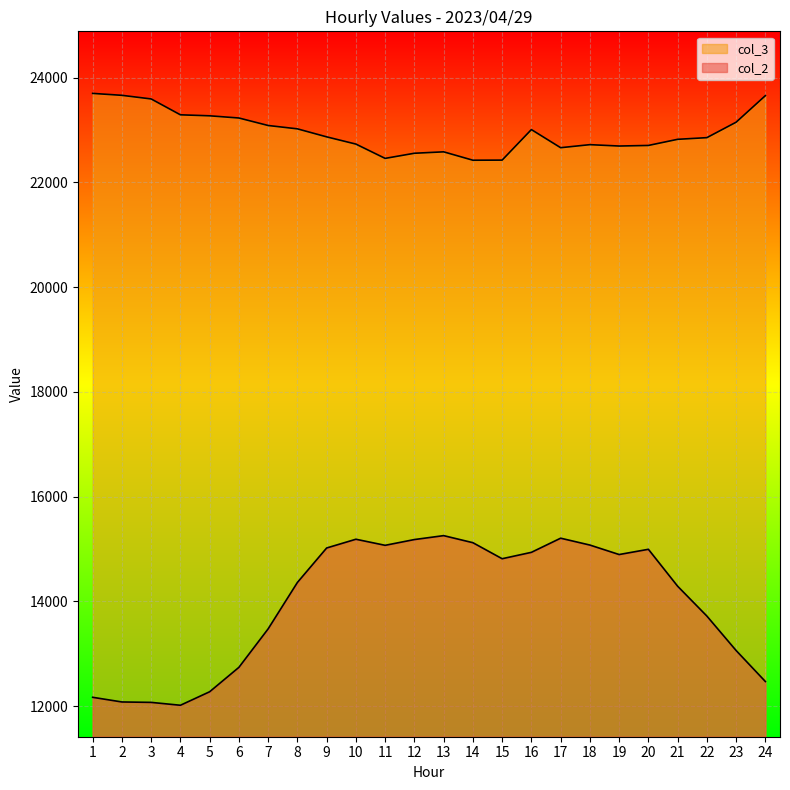

List the series in order of their overall mean, lowest first.

col_2, col_3